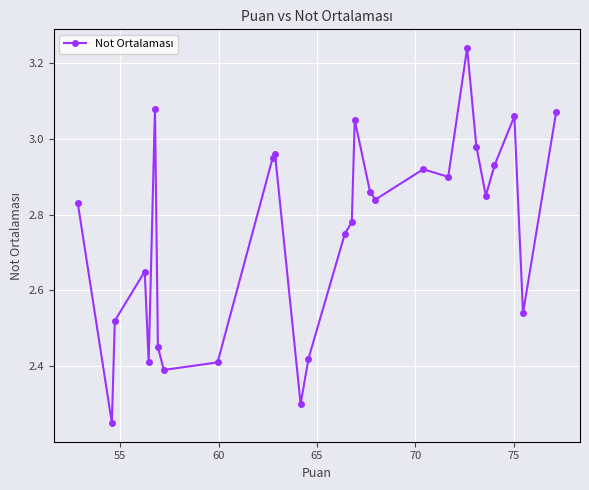

What is the difference between the maximum and second lowest values?

0.9